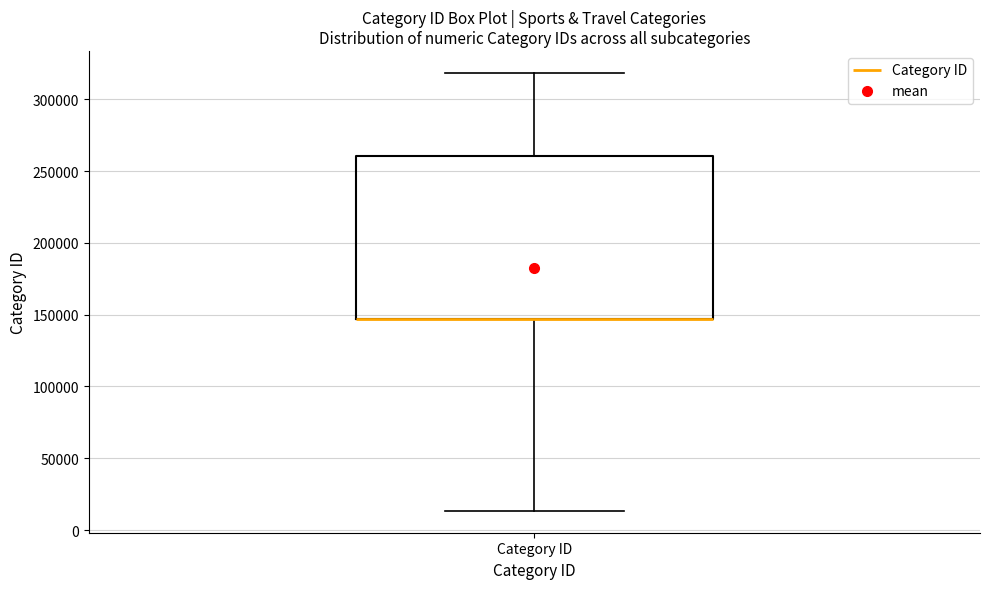

Transcribe this box plot: give where the median line is, the range the box spans, and where the two whiskers end, as read against the y-axis. The values are not printed on the chart, so give them approximately, as read against the axis.

median 145000 (drawn on the box's lower edge), box 145000 to 260000, whiskers 15000 to 320000